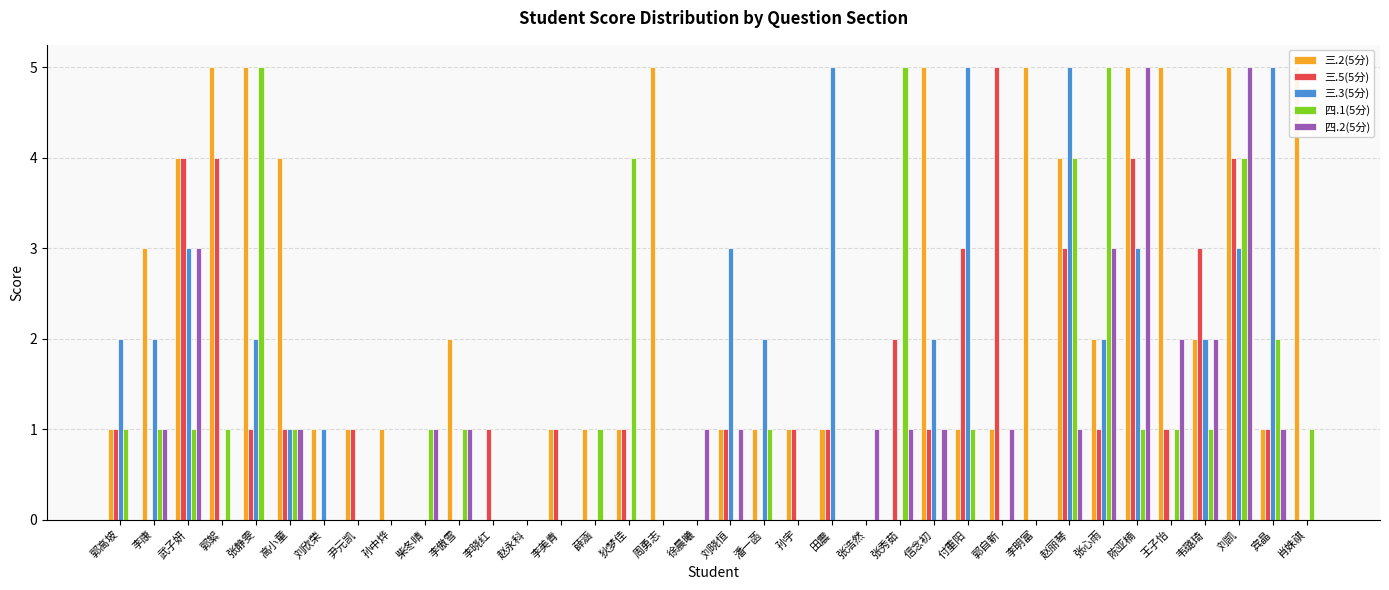

What are all the series names shown in the legend?

三.2(5分), 三.5(5分), 三.3(5分), 四.1(5分), 四.2(5分)